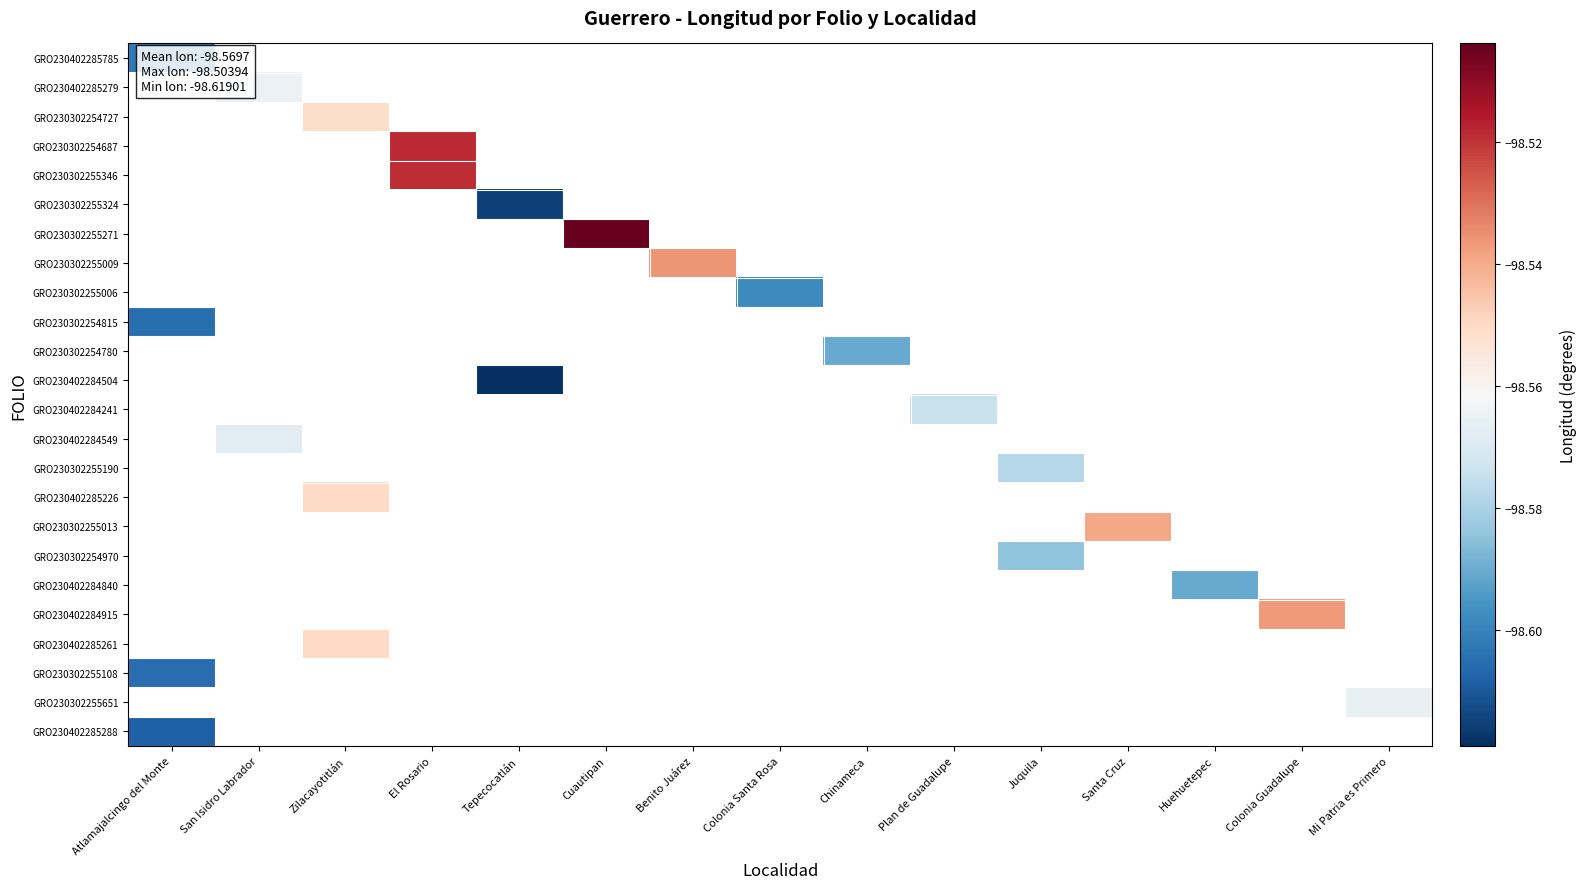

Which series has the widest spread of values?

GRO230402285785